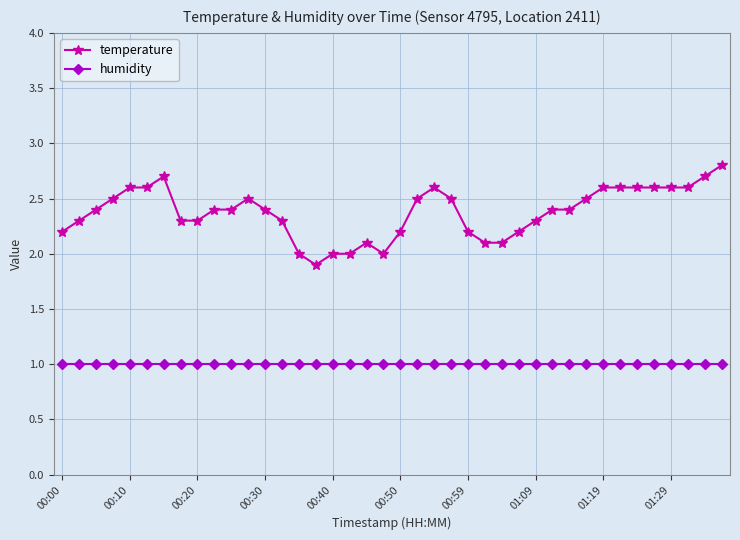

What is the highest value of the humidity series?

1.0